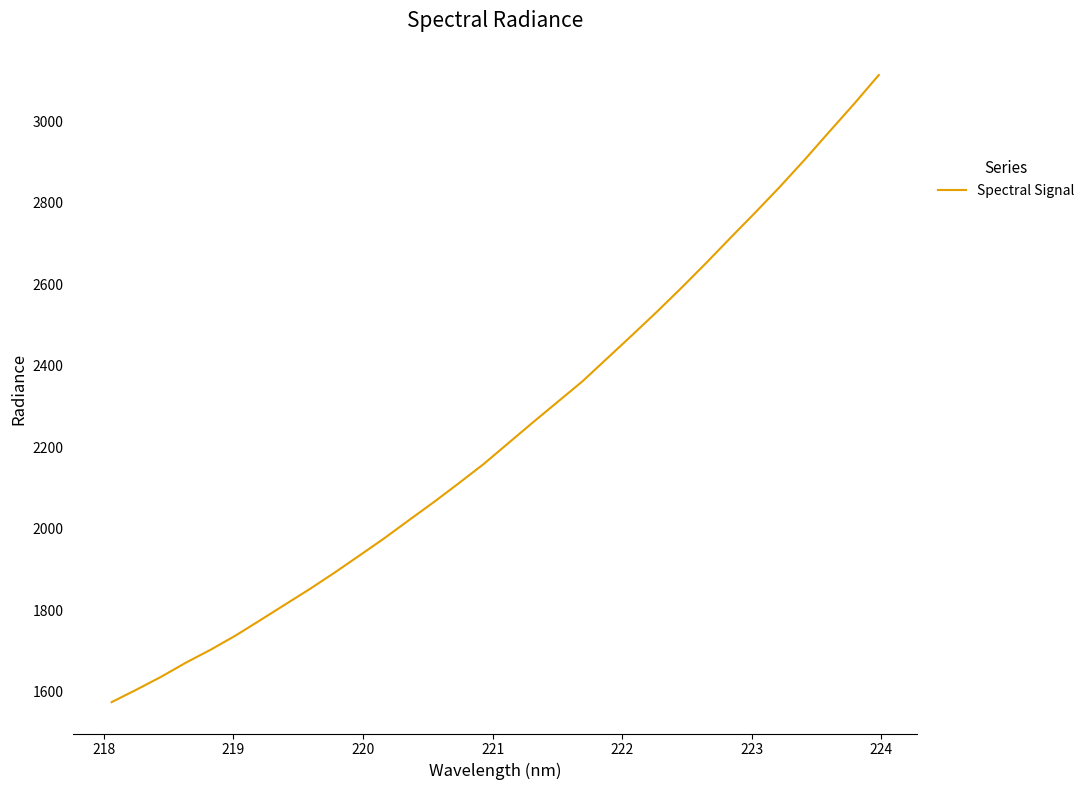

Count the number of data series in this chart.

1